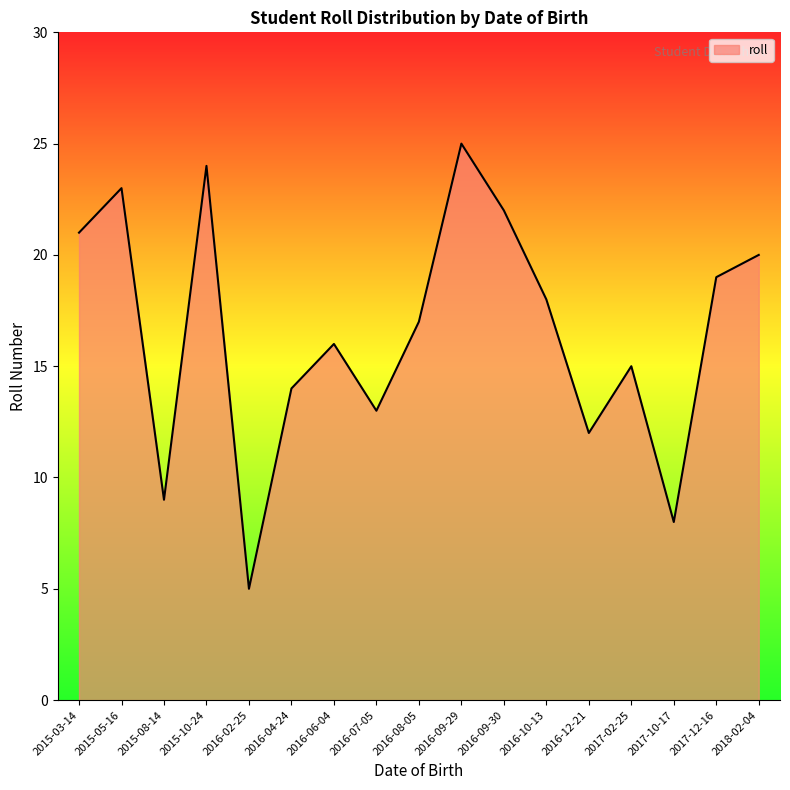

What position from the left is 2016-09-29?

10